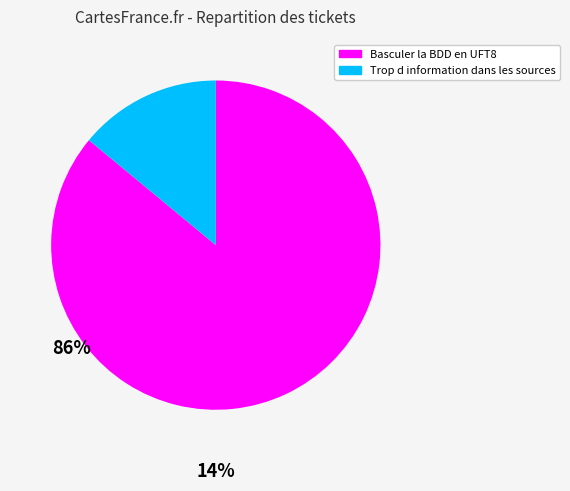

Is Basculer la BDD en UFT8 the majority of the pie?

Yes